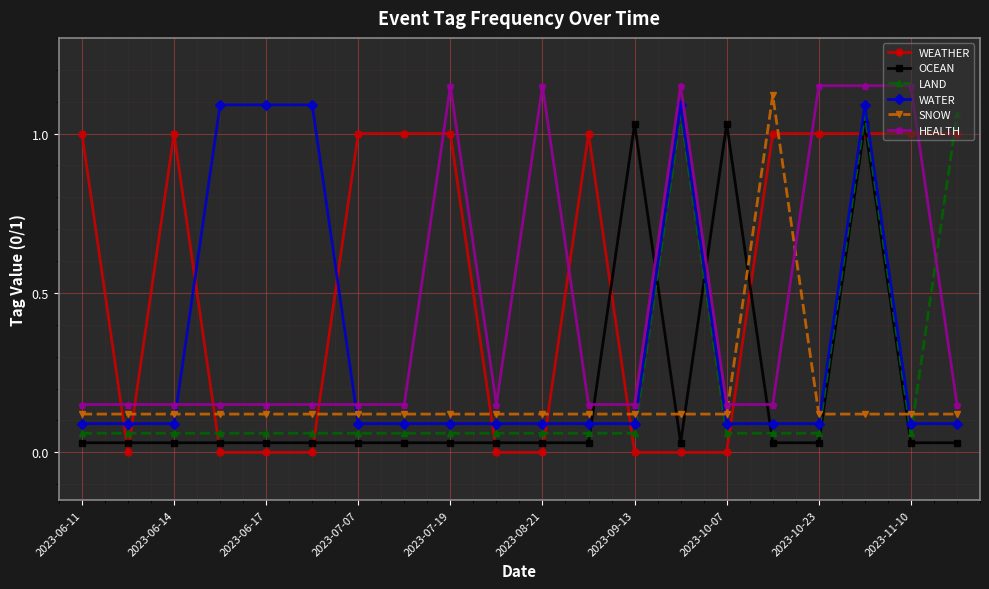

What is the sum of all SNOW values?

3.4